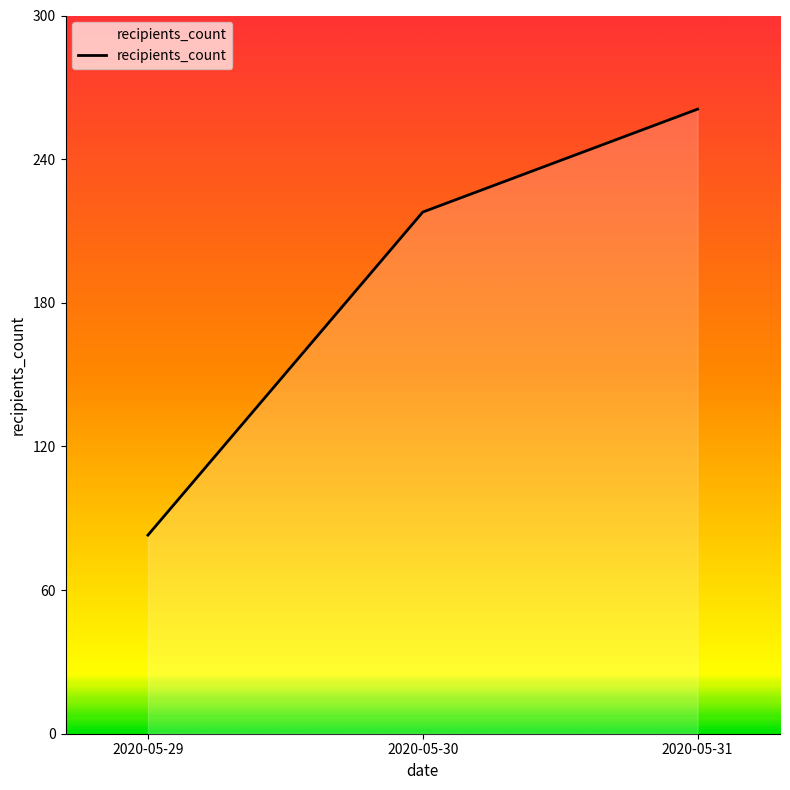

The value at 2020-05-29 is 50. True or false?

False